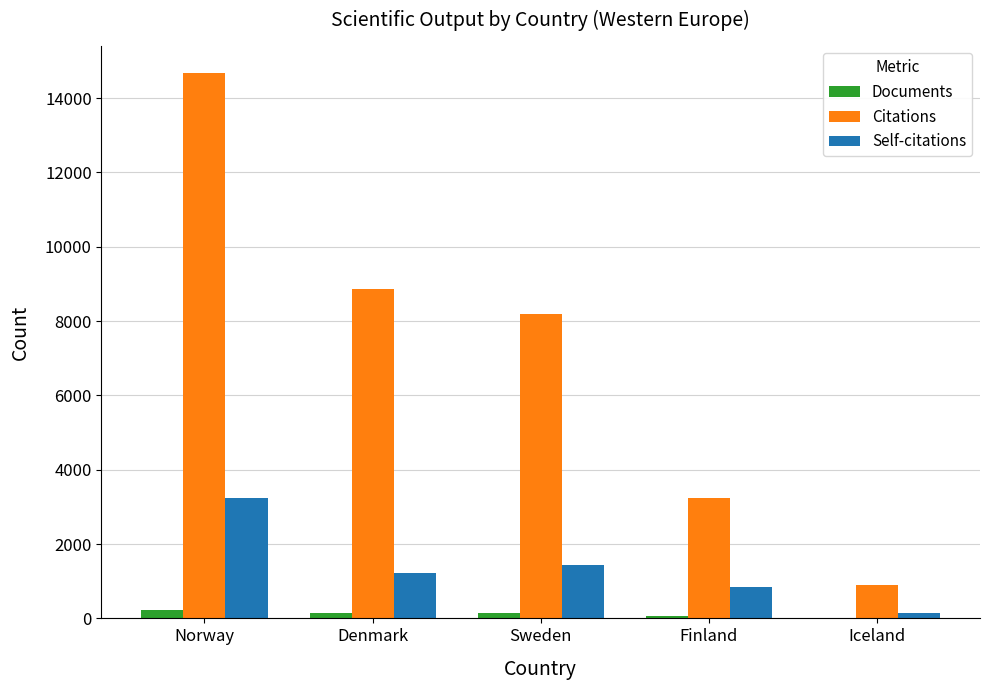

At which category is the sum across all series the highest?

Norway